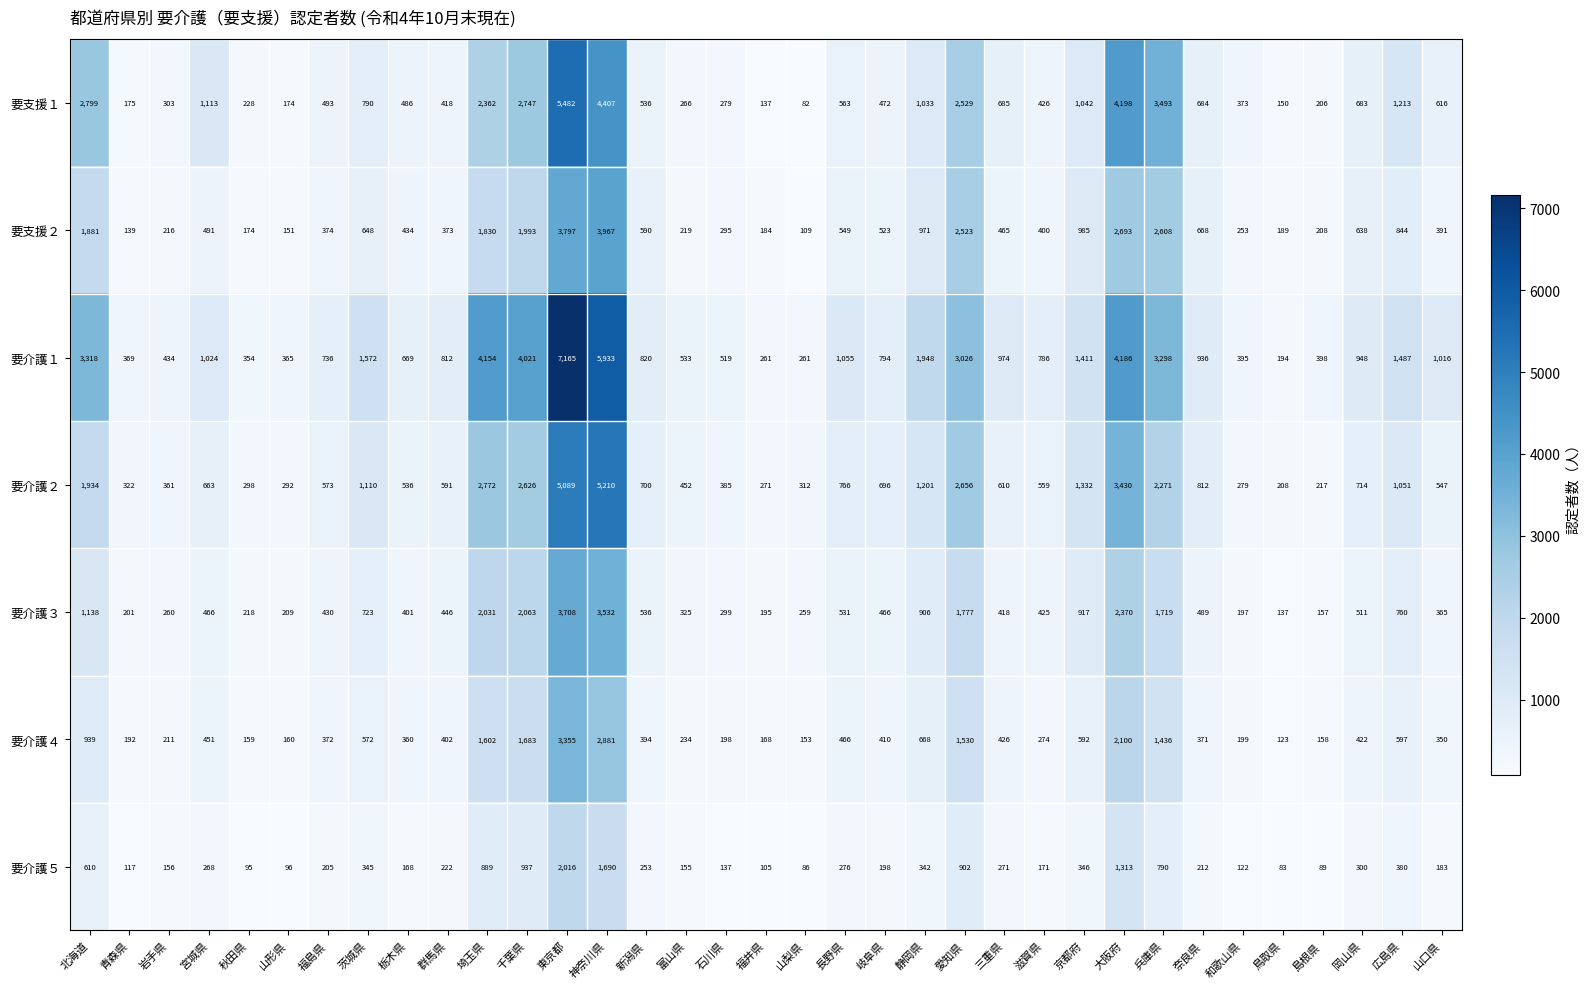

What is the spread (max minus min) of values at 山口県?

833